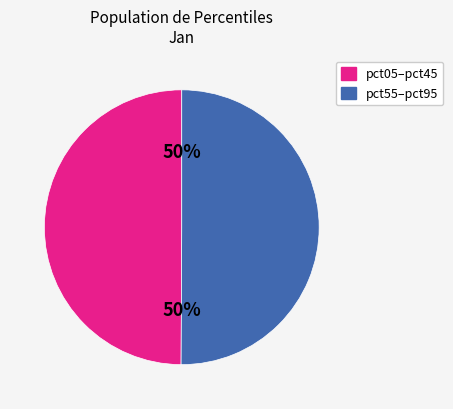

To the nearest percent, what is the average slice percentage?

50%